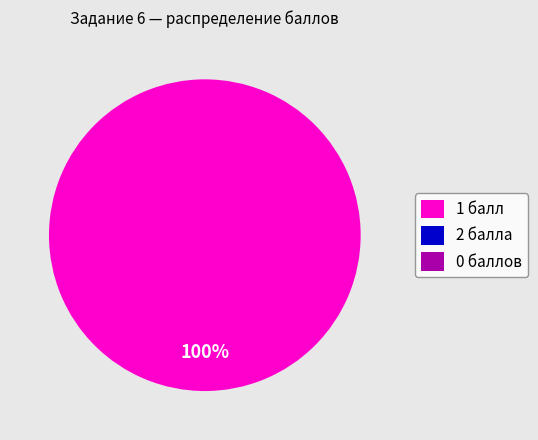

To the nearest percent, what is the difference between the largest and smallest slice percentages?

100%